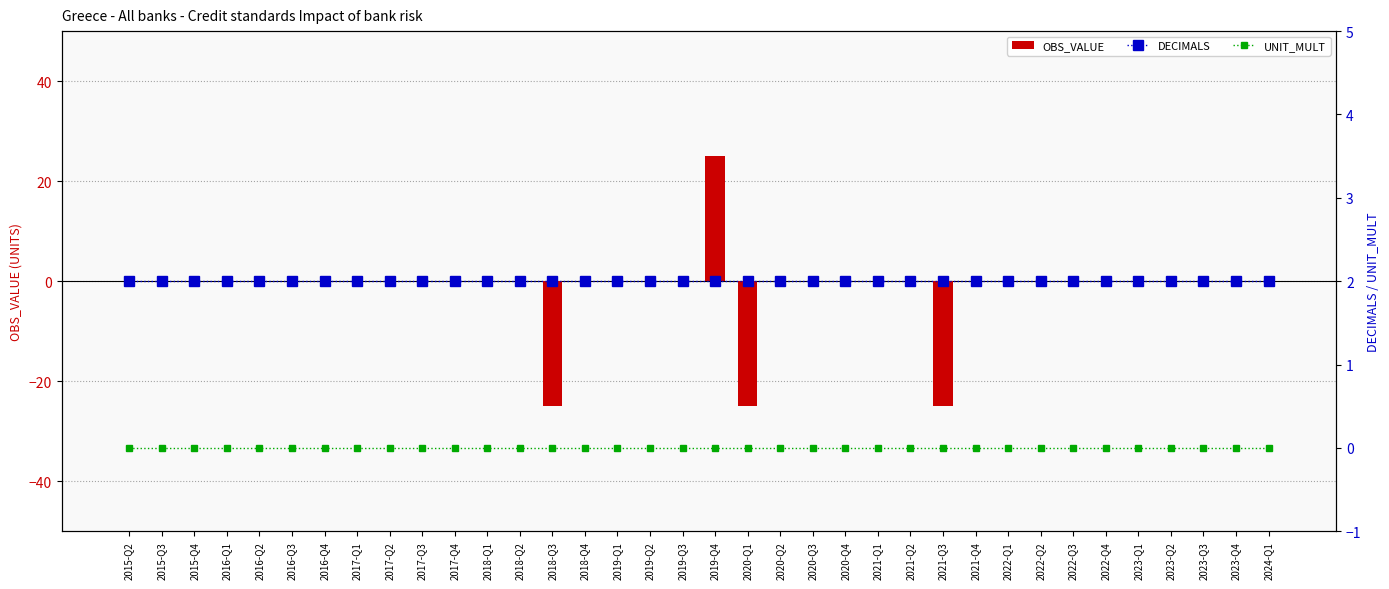

Where is OBS_VALUE nearest to the value 0?

2015-Q2